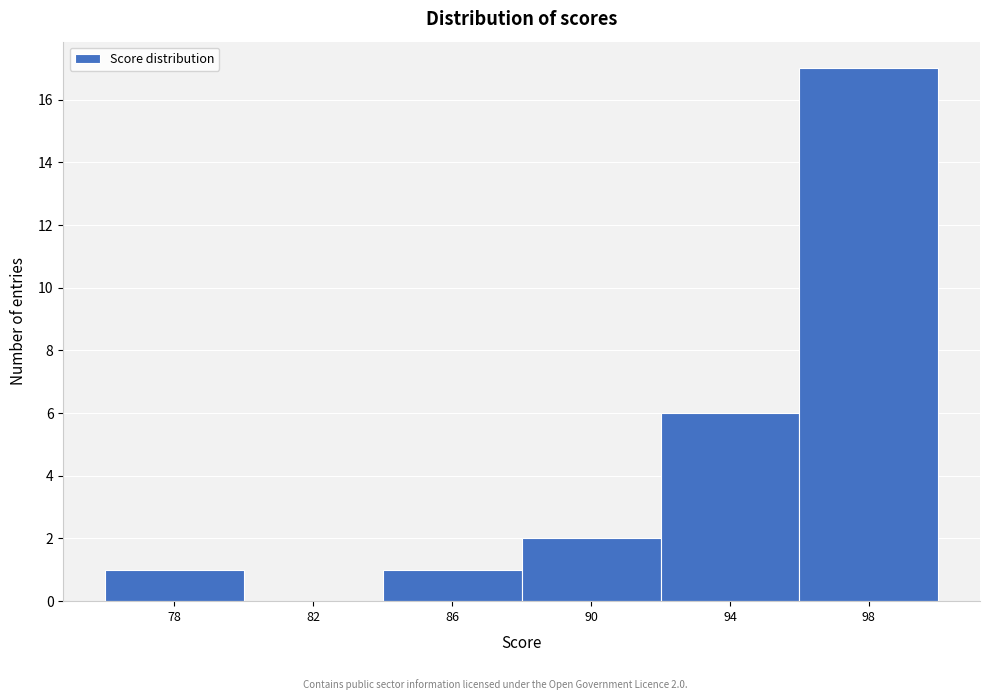

The value at 78 is 2. True or false?

False